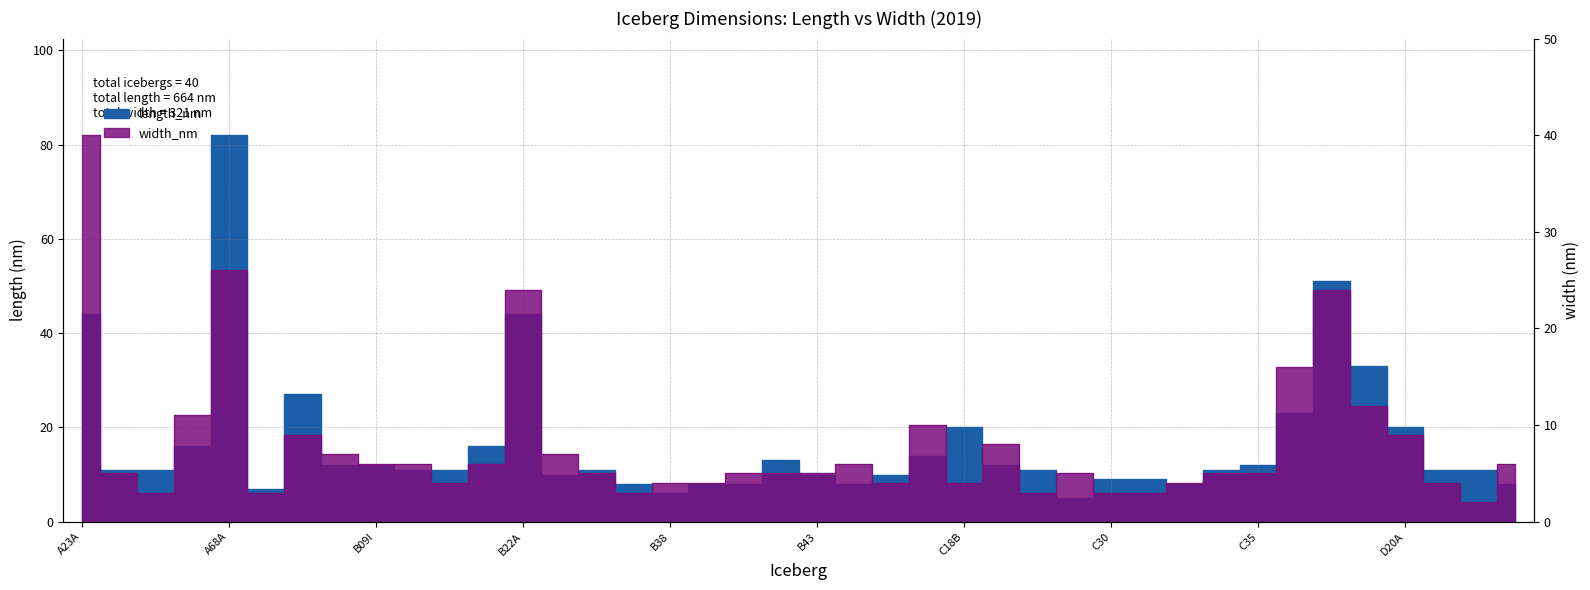

Does the chart display data point markers on the line(s)?

No